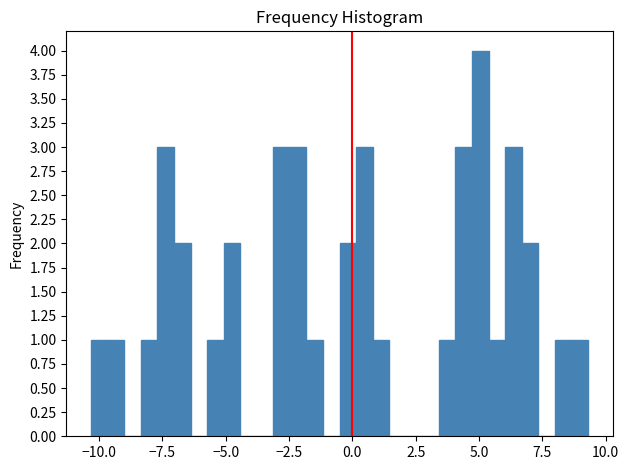

Around what value on the x-axis is the tallest bar? Give the approximate position of its centre, as read against the axis.

5.0